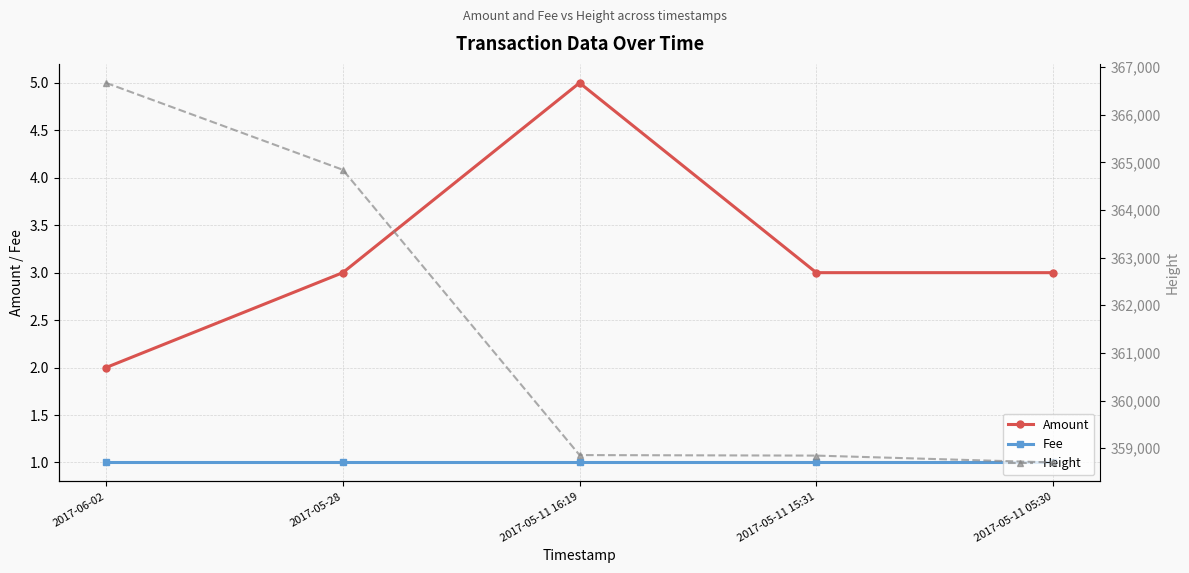

Where is Height nearest to the value 362685?

2017-05-28